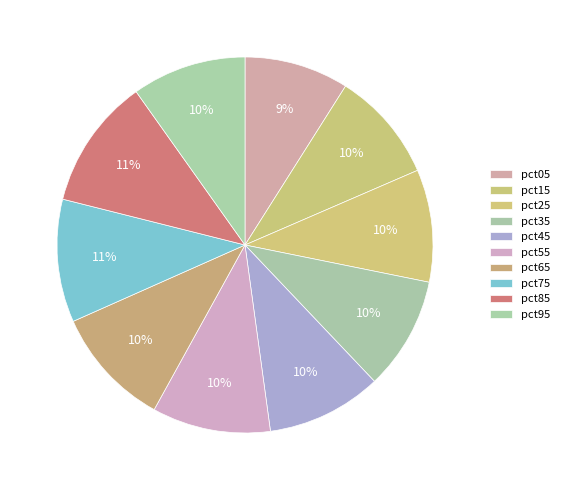

How many slices are in this pie chart?

10